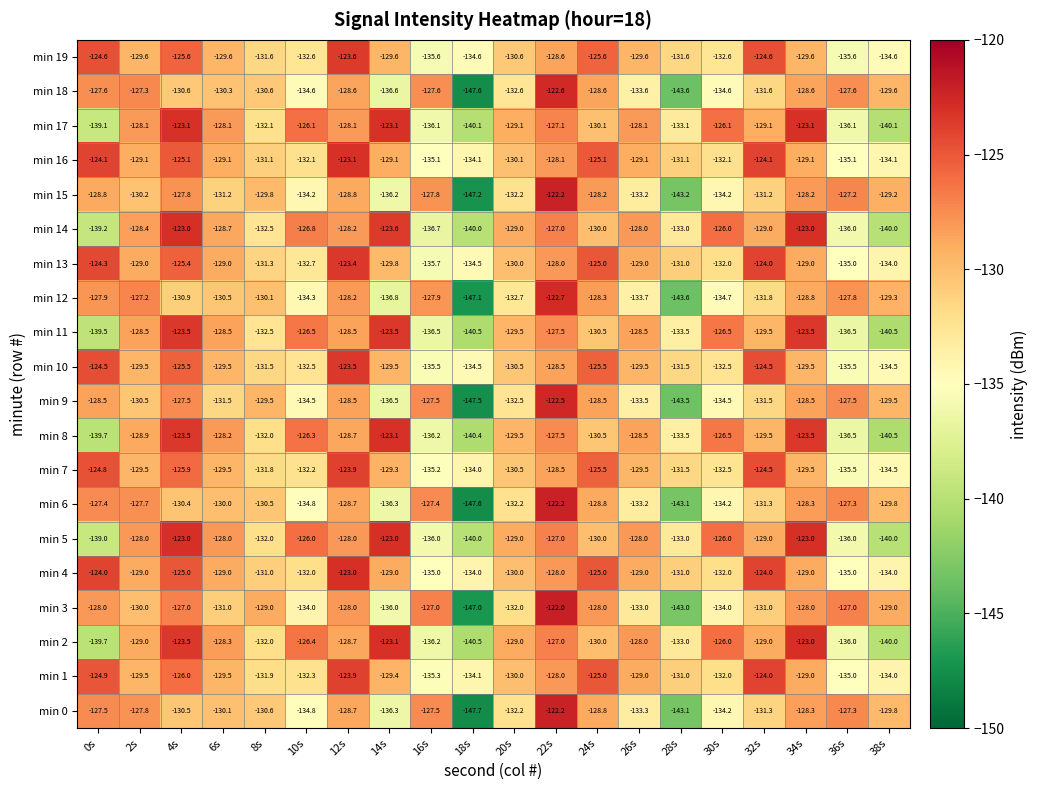

At which label does min 5 first exceed -128?

4s